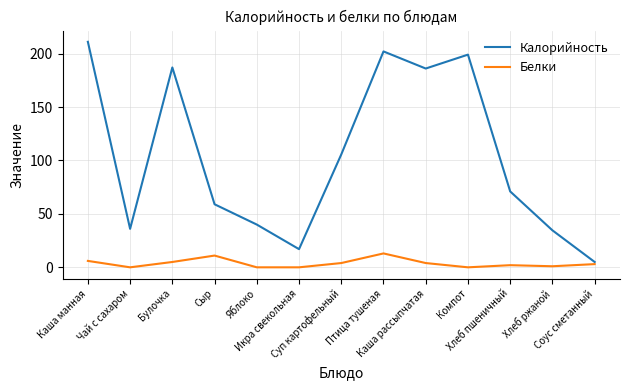

Reading left to right, transcribe all the data shown in this chart.

Калорийность: 211.0	36.0	187.0	59.0	40.0	17.0	105.6	202.0	186.0	199.0	71.0	34.6	5.0
Белки: 6.0	0.0	5.0	11.0	0.0	0.0	4.0	13.0	4.0	0.0	2.0	1.0	3.0